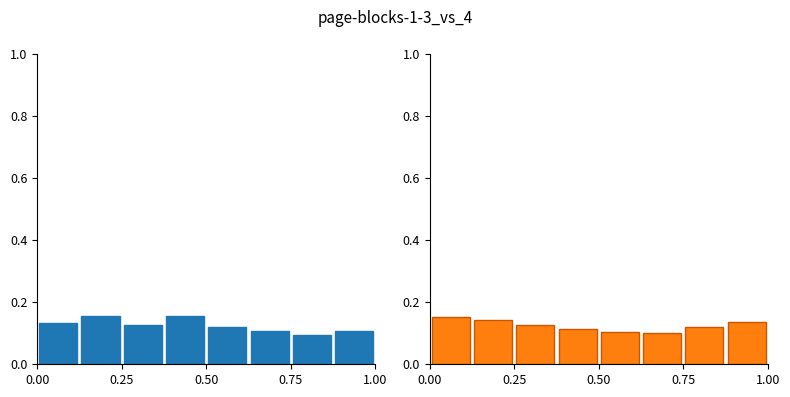

At how many categories does at least one series exceed 0?

8